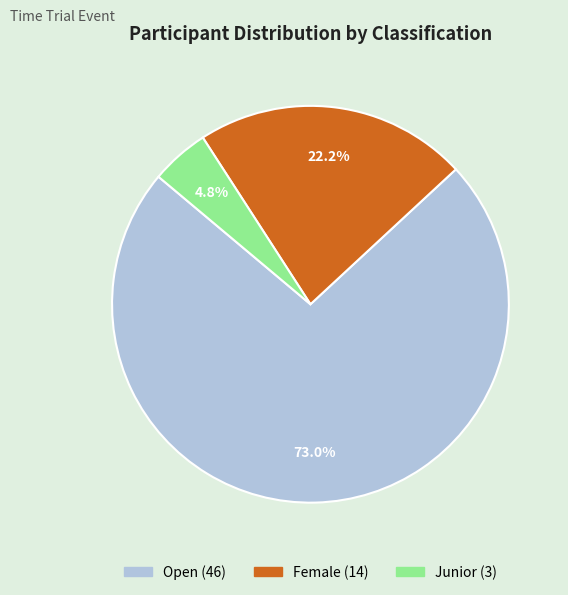

What percentage is the Junior slice, to the nearest percent?

5%